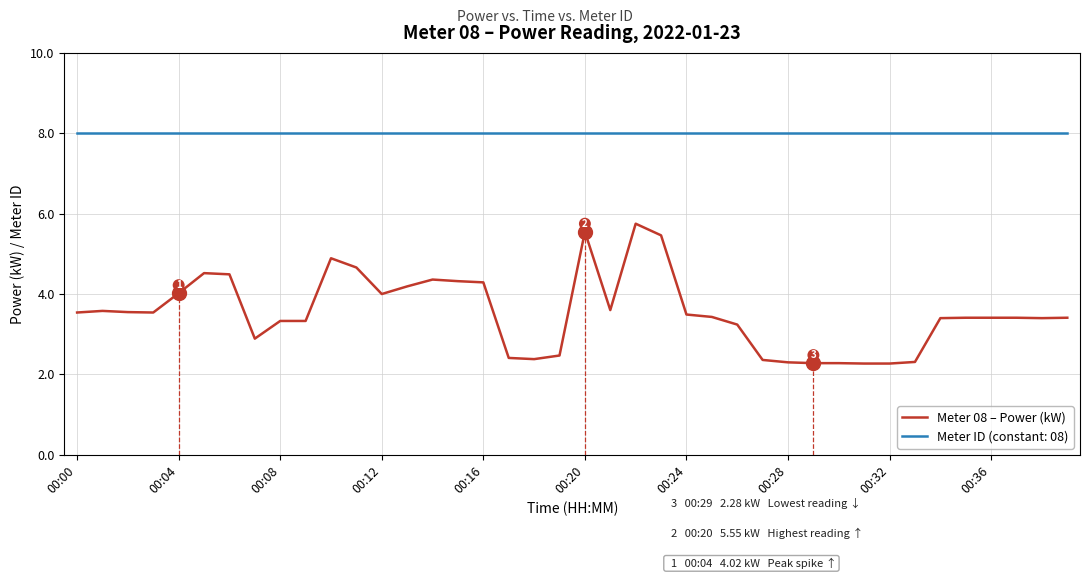

What is the difference between the maximum and minimum values in the Meter 08 – Power (kW) series?

3.5